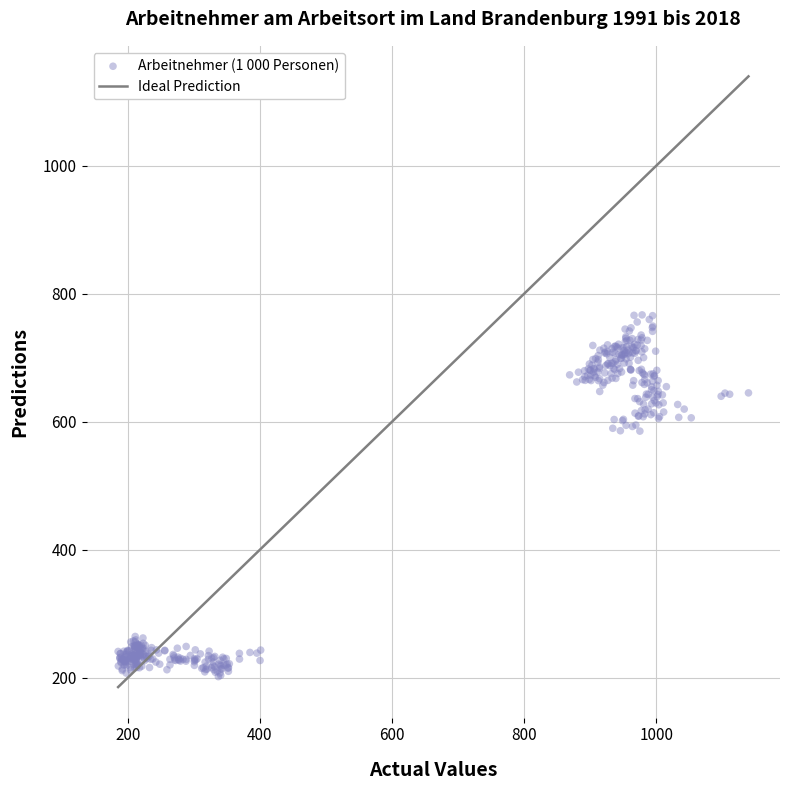

What is the range of X values (max minus min)?

953.9